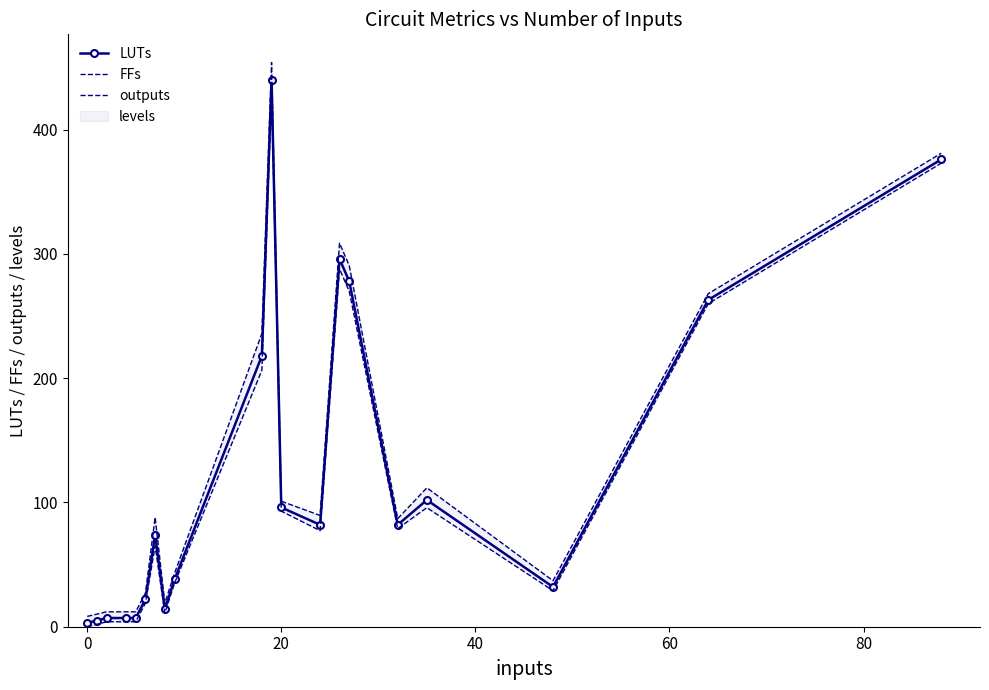

What is the highest value of the LUTs series?

440